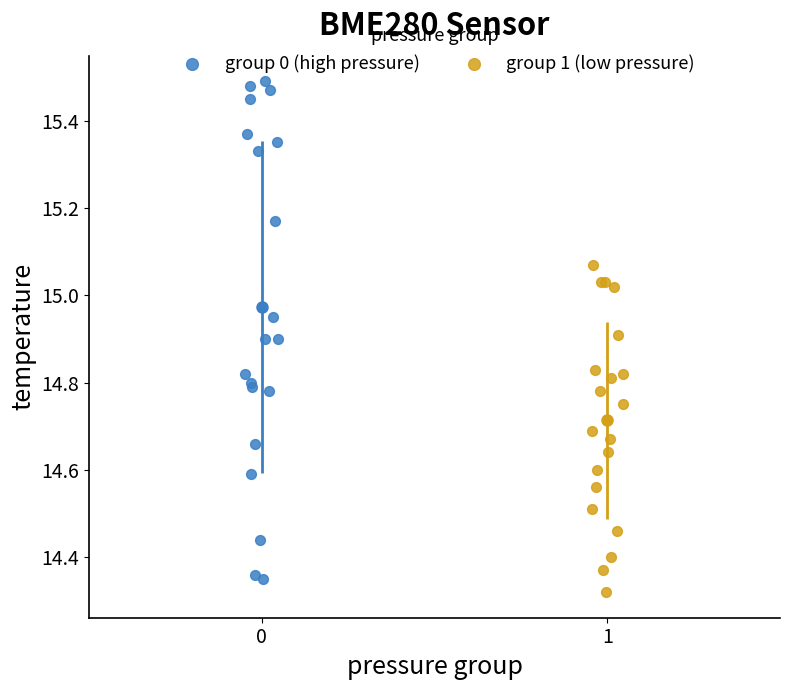

What are all the series names shown in the legend?

group 0 (high pressure), group 1 (low pressure)